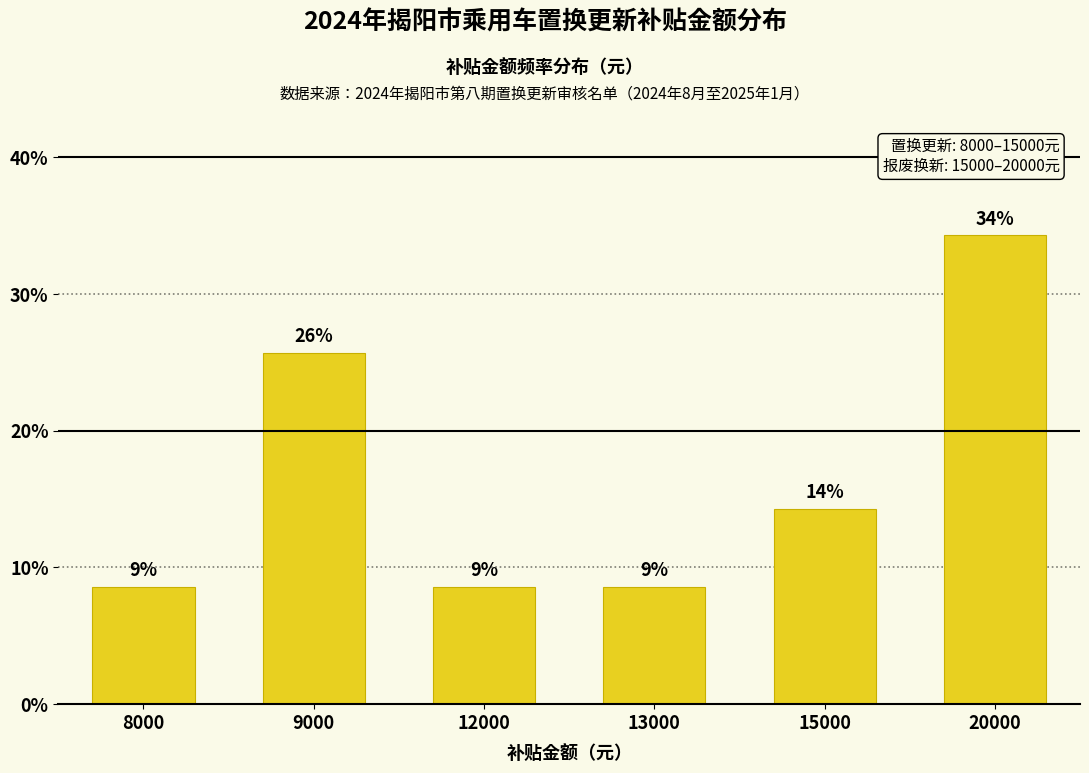

What is the difference between the maximum and minimum values?

25.7